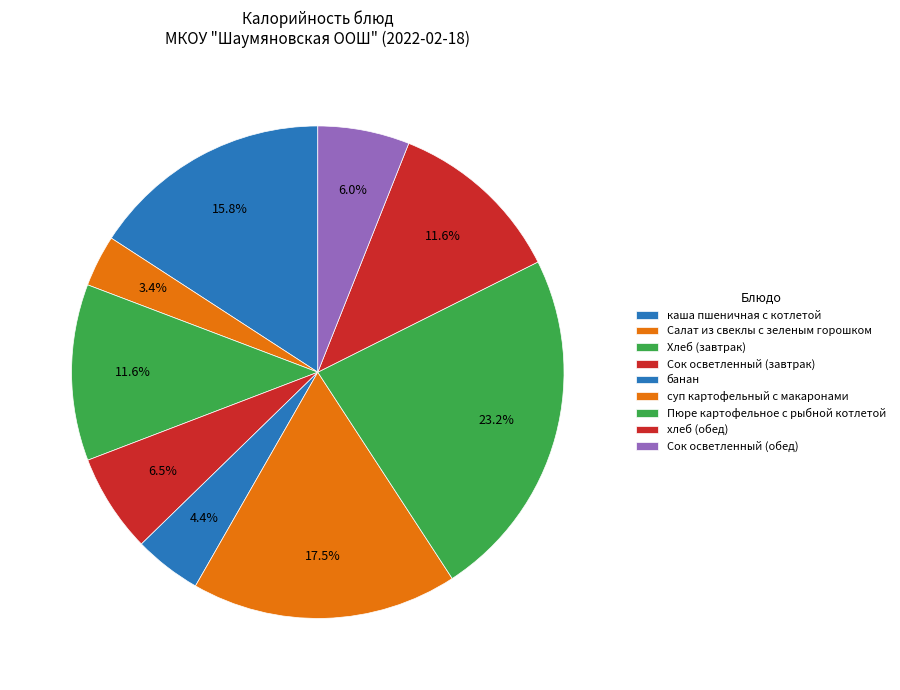

How many slices are in this pie chart?

9